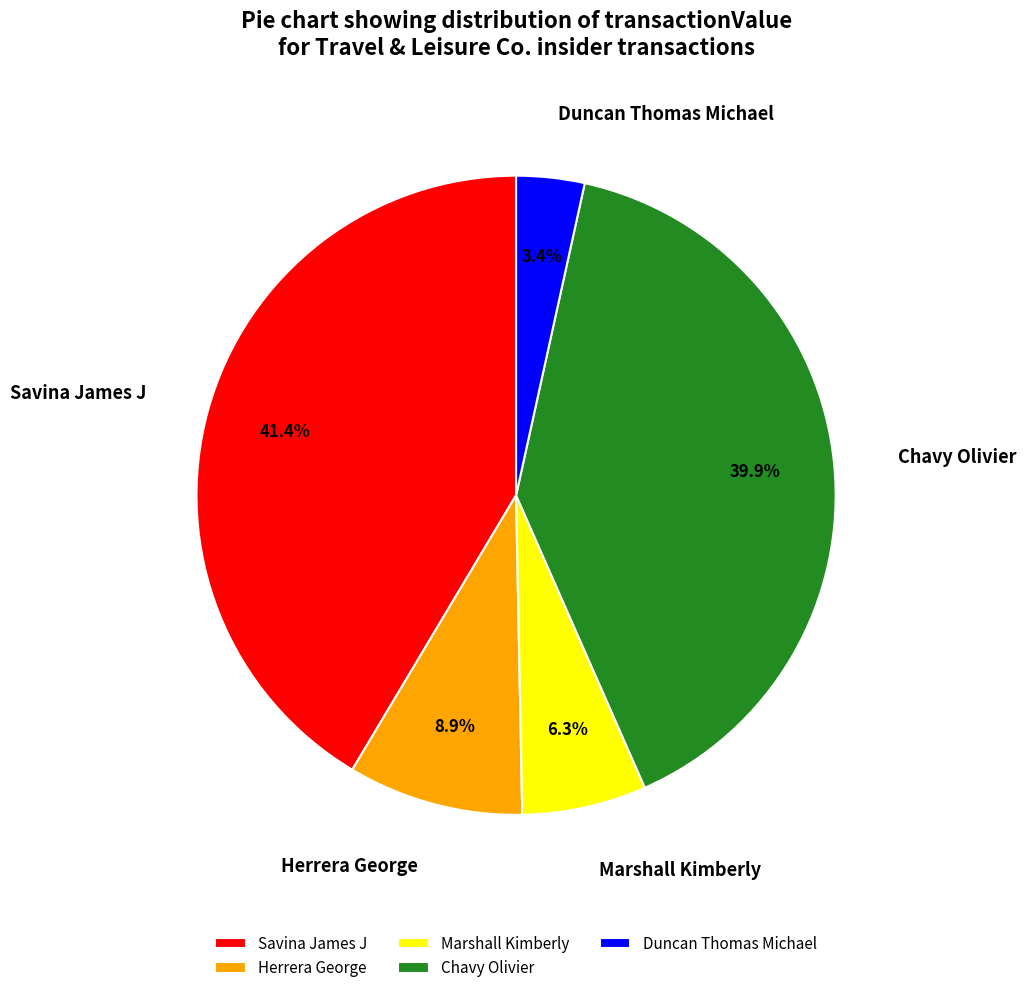

Count the number of slices in the pie.

5